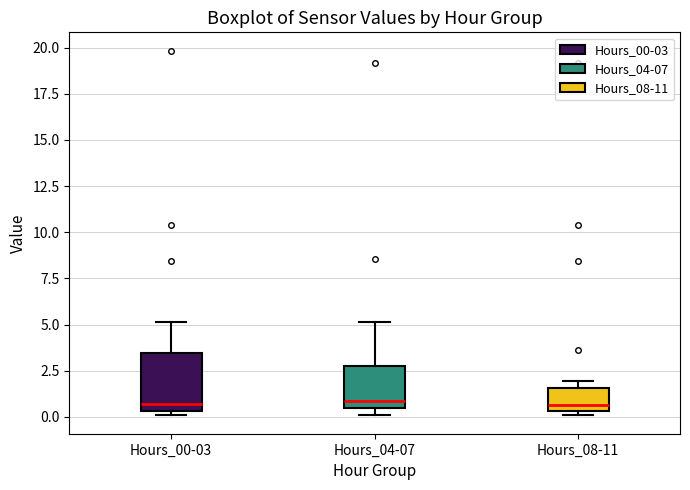

Reading left to right, transcribe this box plot: for each box, give where its median line is, the range the box spans, and where its two whiskers end, as read against the y-axis. The values are not printed on the chart, so give them approximately, as read against the axis.

Hours_00-03: median 0.5 (just above the box's lower edge), box 0.5 to 3.5, whiskers 0.0 to 5.0
Hours_04-07: median 1.0, box 0.5 to 3.0, whiskers 0.0 to 5.0
Hours_08-11: median 0.5 (just above the box's lower edge), box 0.5 to 1.5, whiskers 0.0 to 2.0